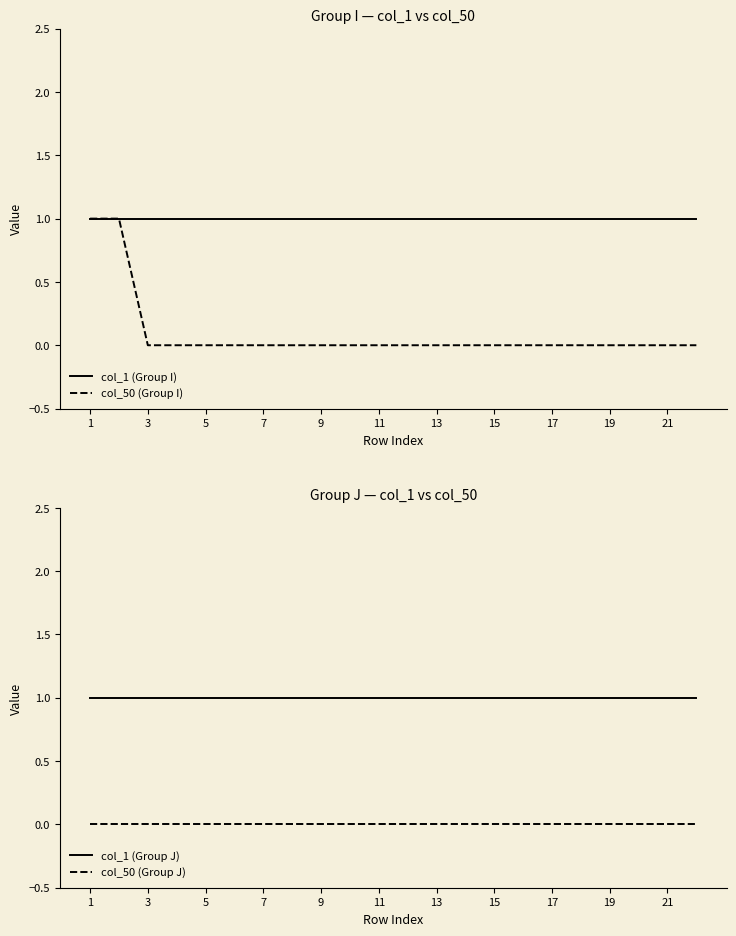

How many lines are shown in the chart?

4